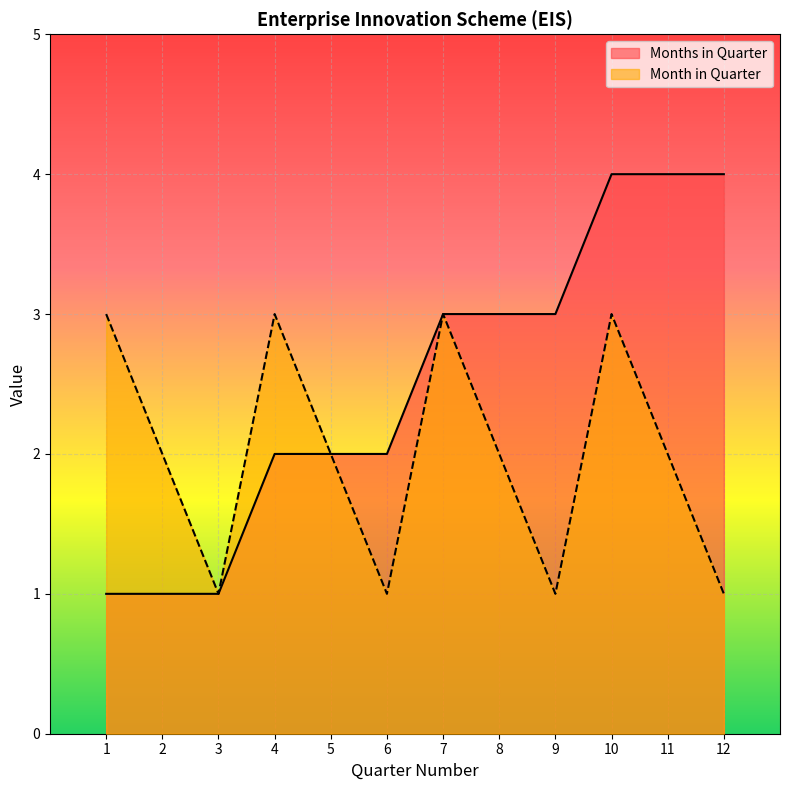

The value of Month in Quarter at 9 is 1. True or false?

True